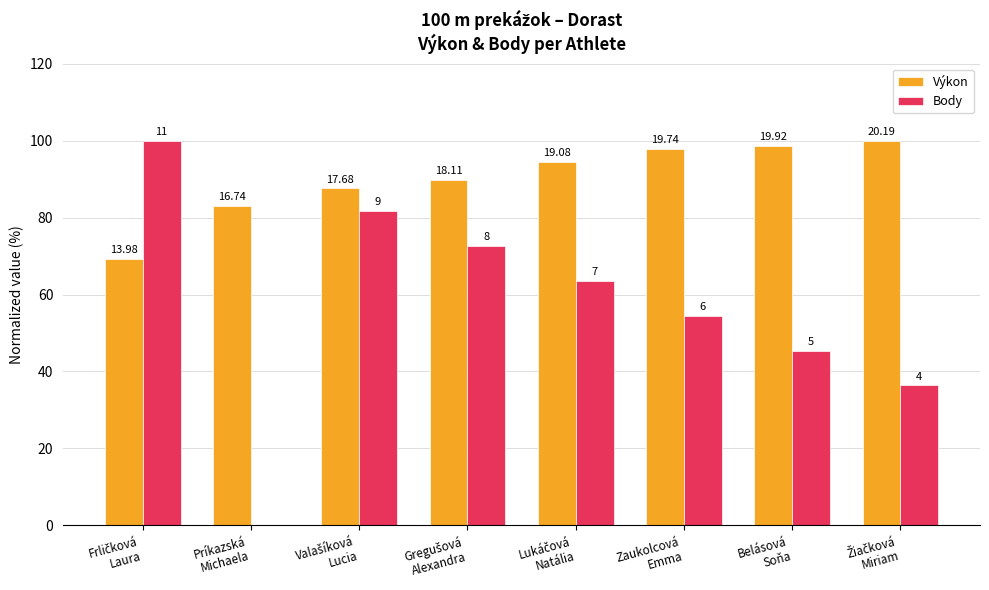

Does the chart contain stacked bars?

No